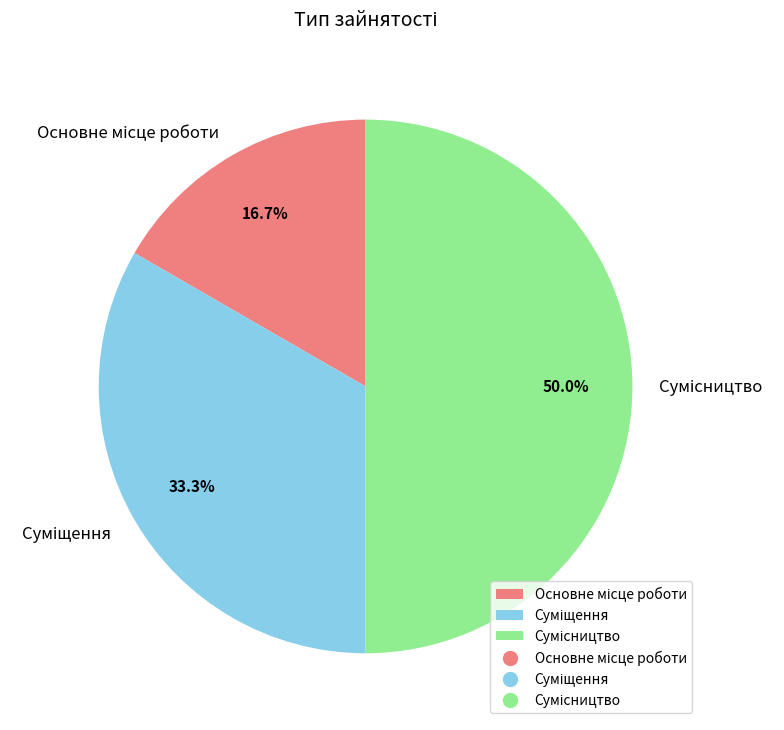

To the nearest percent, what is the difference between the largest and smallest slice percentages?

33%